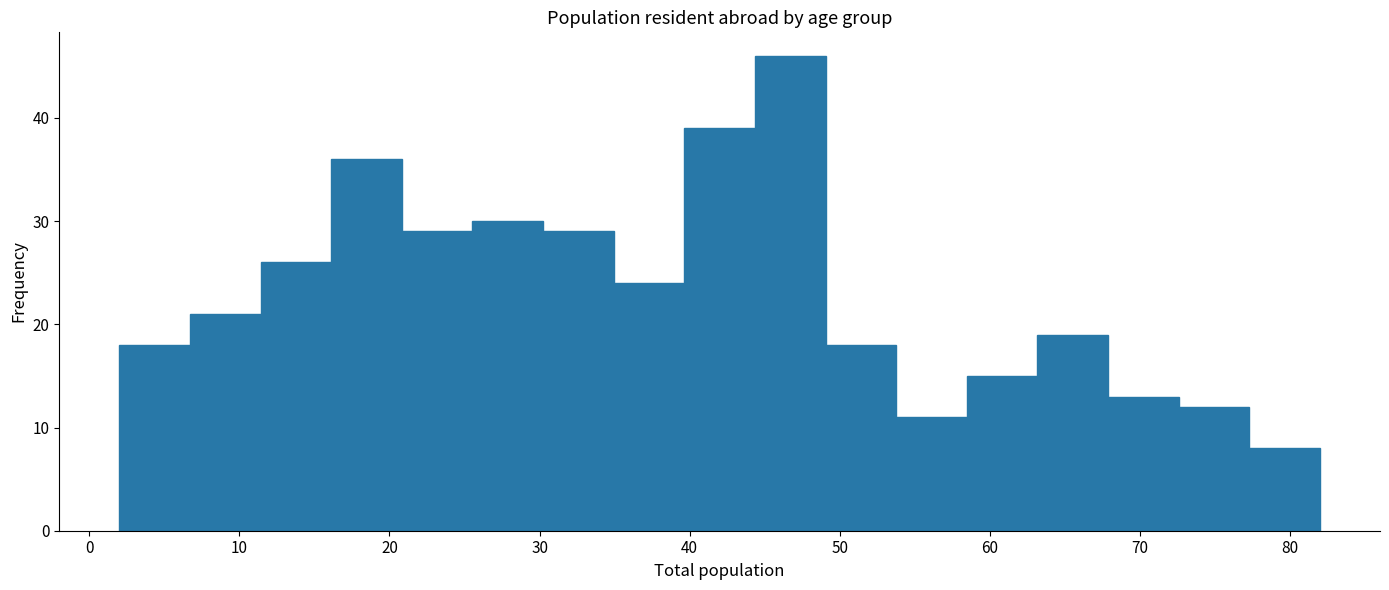

What is the height of the bar covering 16 to 21 on the x-axis? Neither the bar edges nor the heights are printed on the chart, so give them approximately, as read against the axes.

36